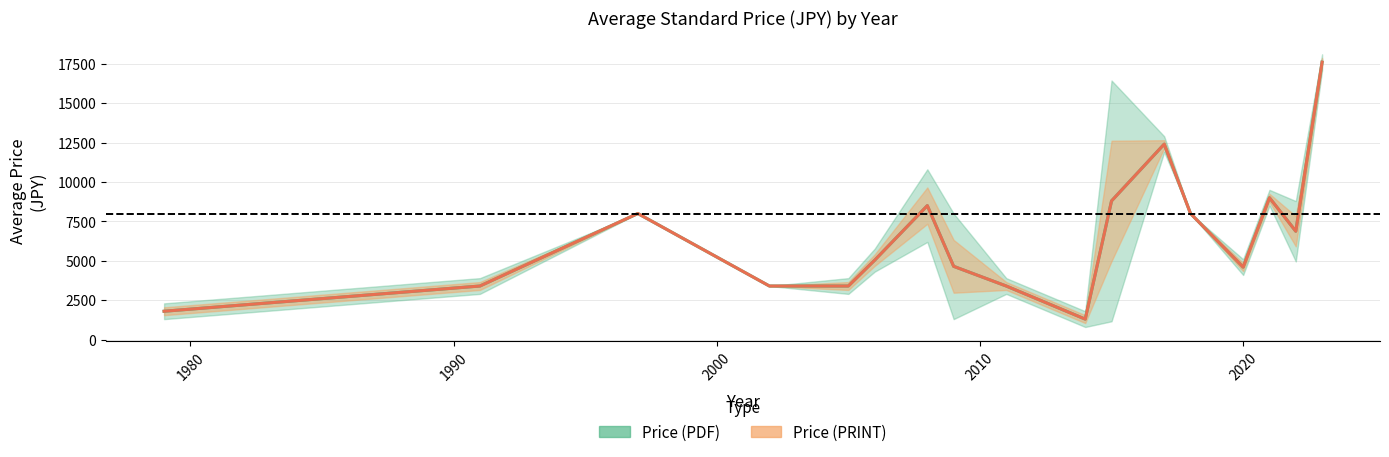

How many lines are shown in the chart?

2